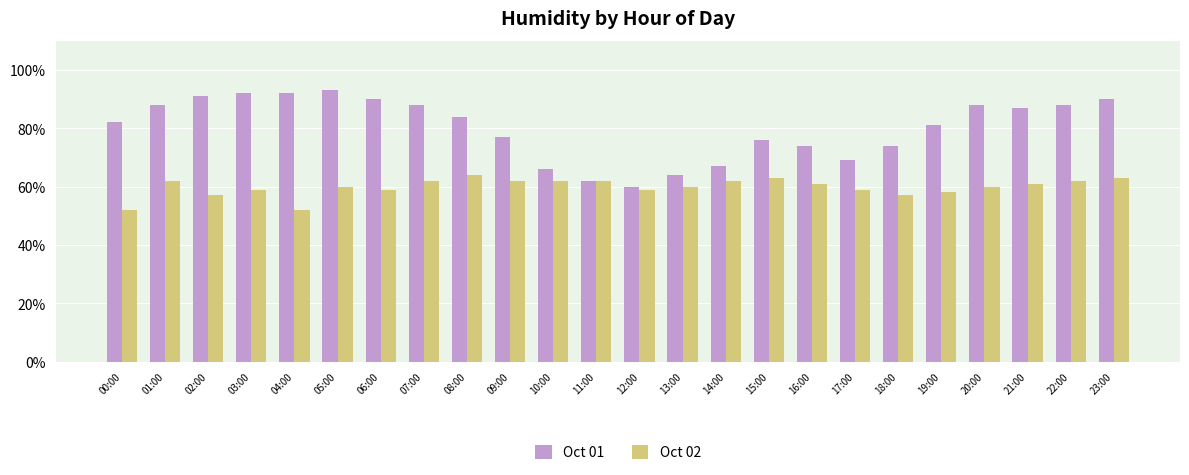

Is the value of Oct 02 at 17:00 greater than the value of Oct 01 at 14:00?

No